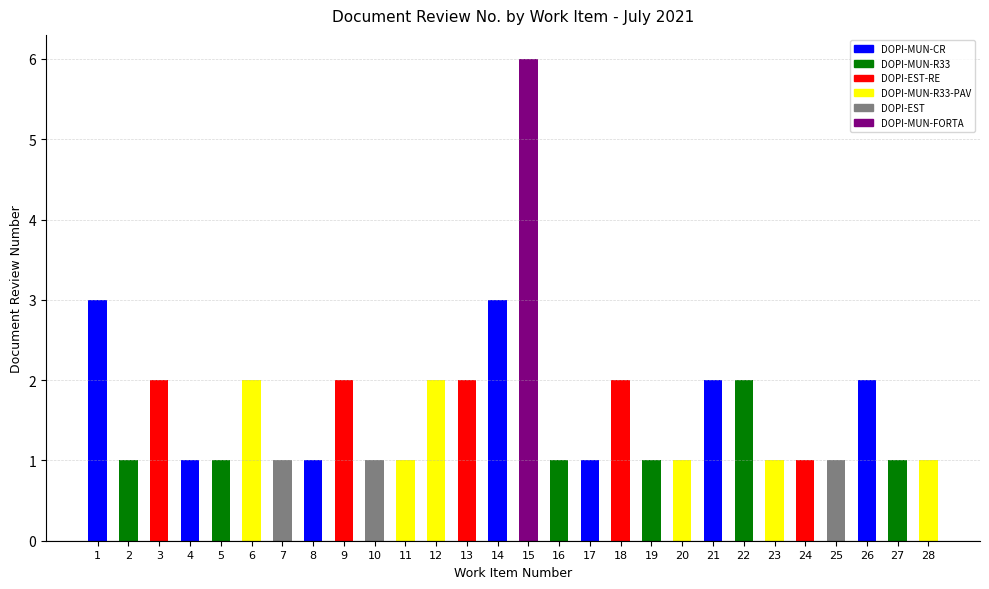

Which label corresponds to the largest value in the chart?

15